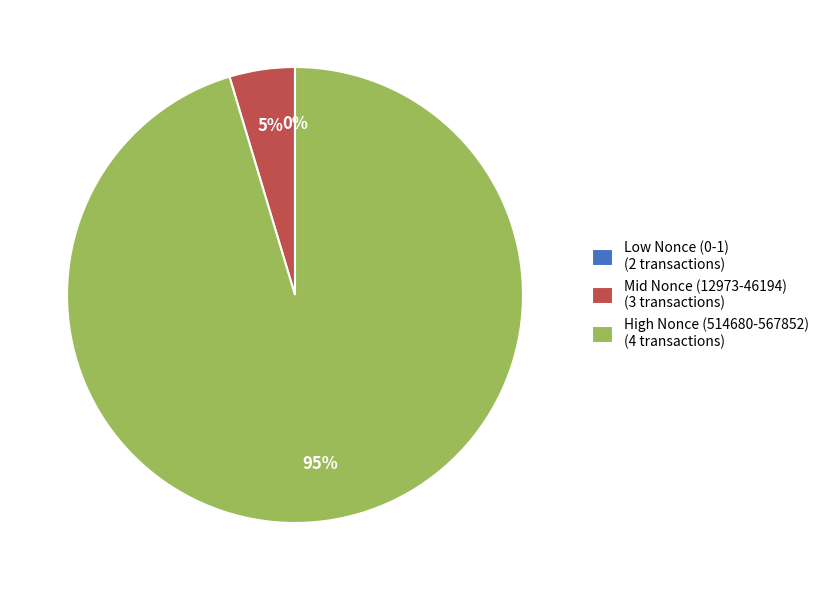

True or false: High Nonce (514680-567852) (4 transactions) accounts for 80% of the total.

False